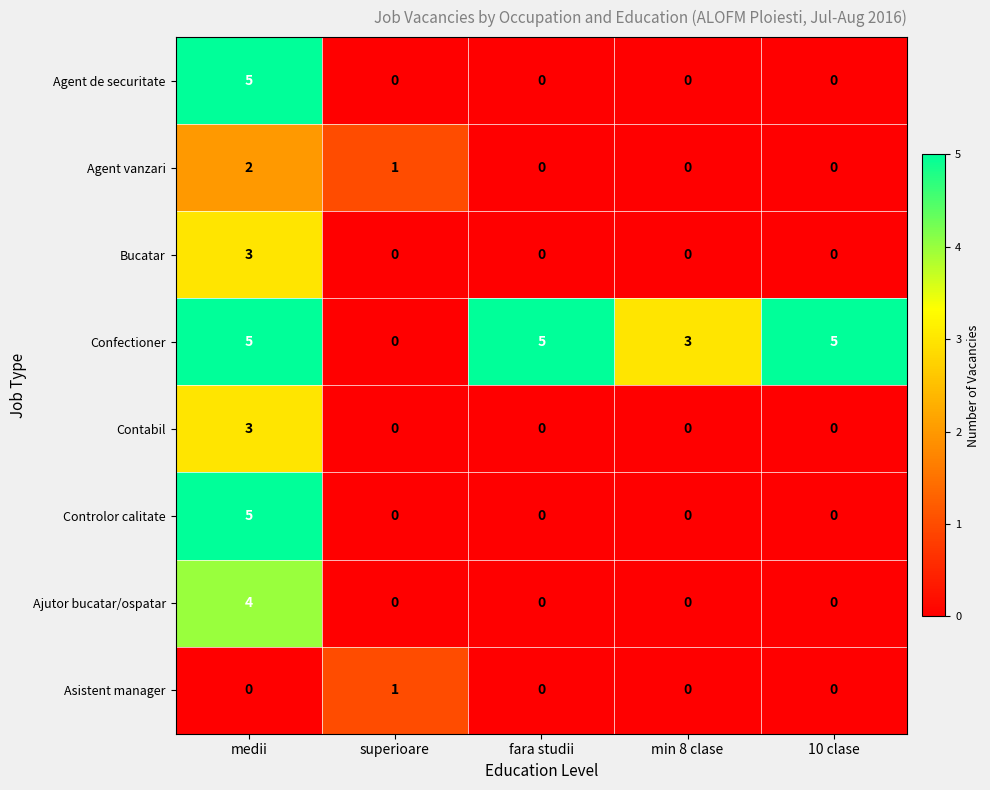

What is the difference between the highest and lowest values at min 8 clase?

3